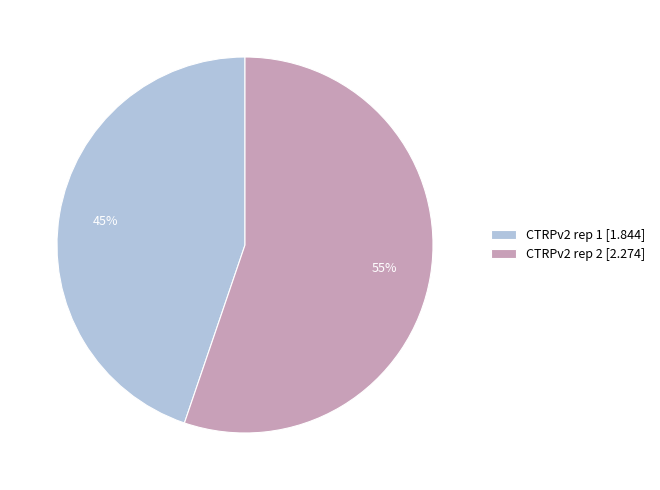

The CTRPv2 rep 2 slice represents 64% of the pie. True or false?

False